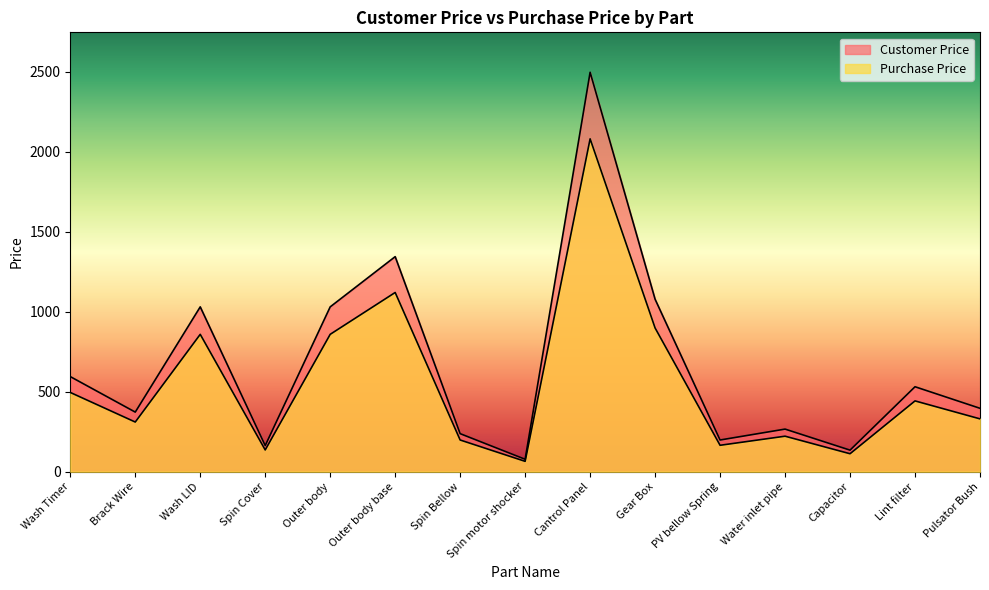

Where is the first local minimum for Customer Price?

Brack Wire